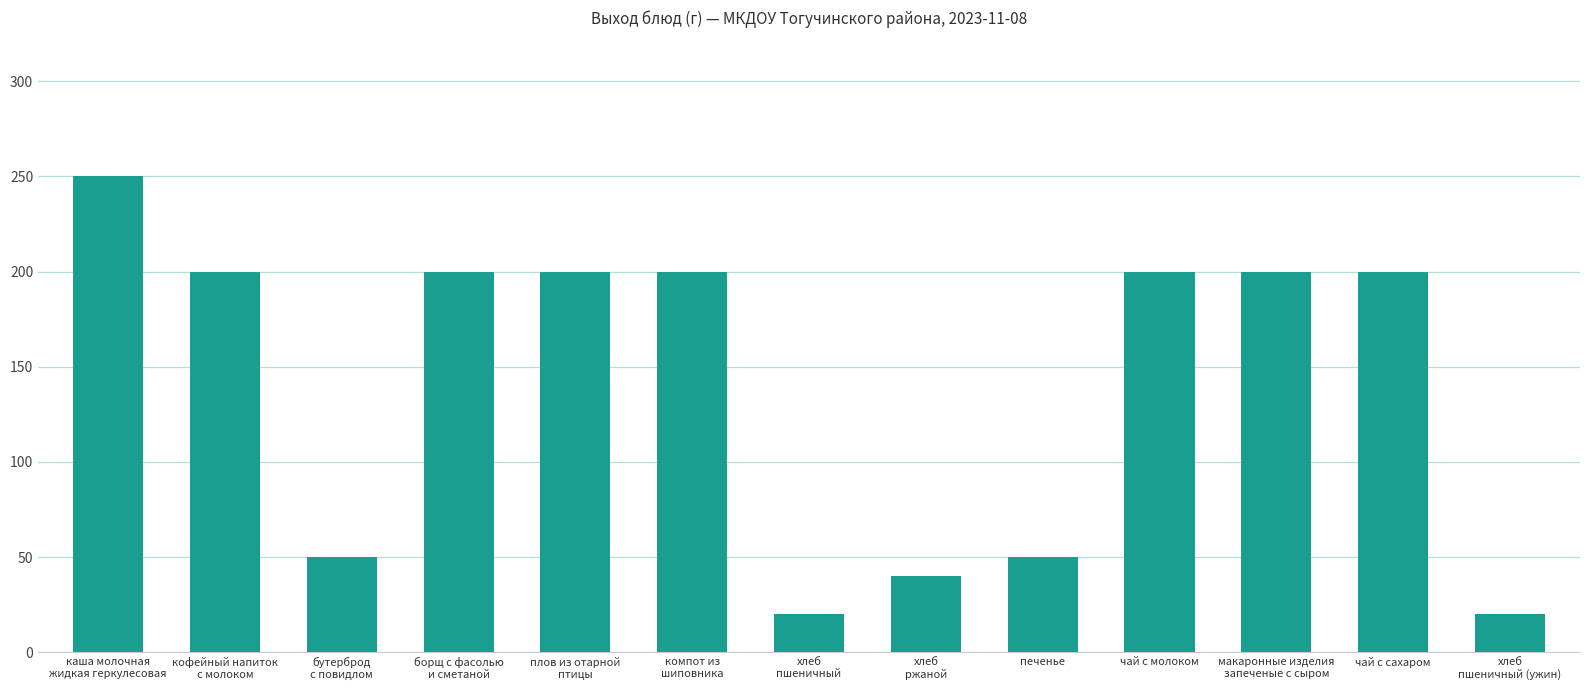

Reading left to right, extract all data points from this chart.

250	200	50	200	200	200	20	40	50	200	200	200	20